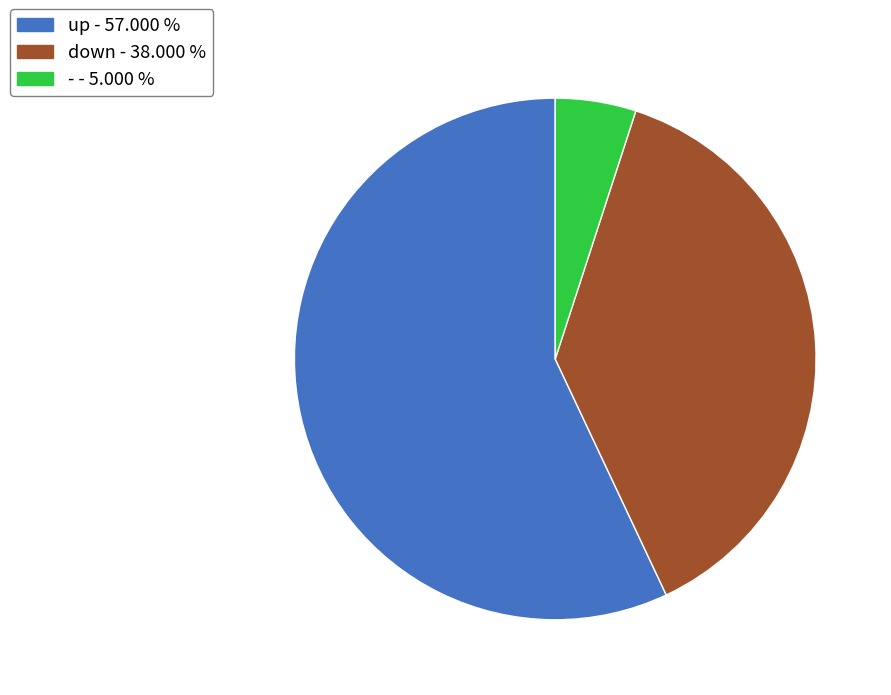

Is there any slice that represents more than half of the pie?

Yes